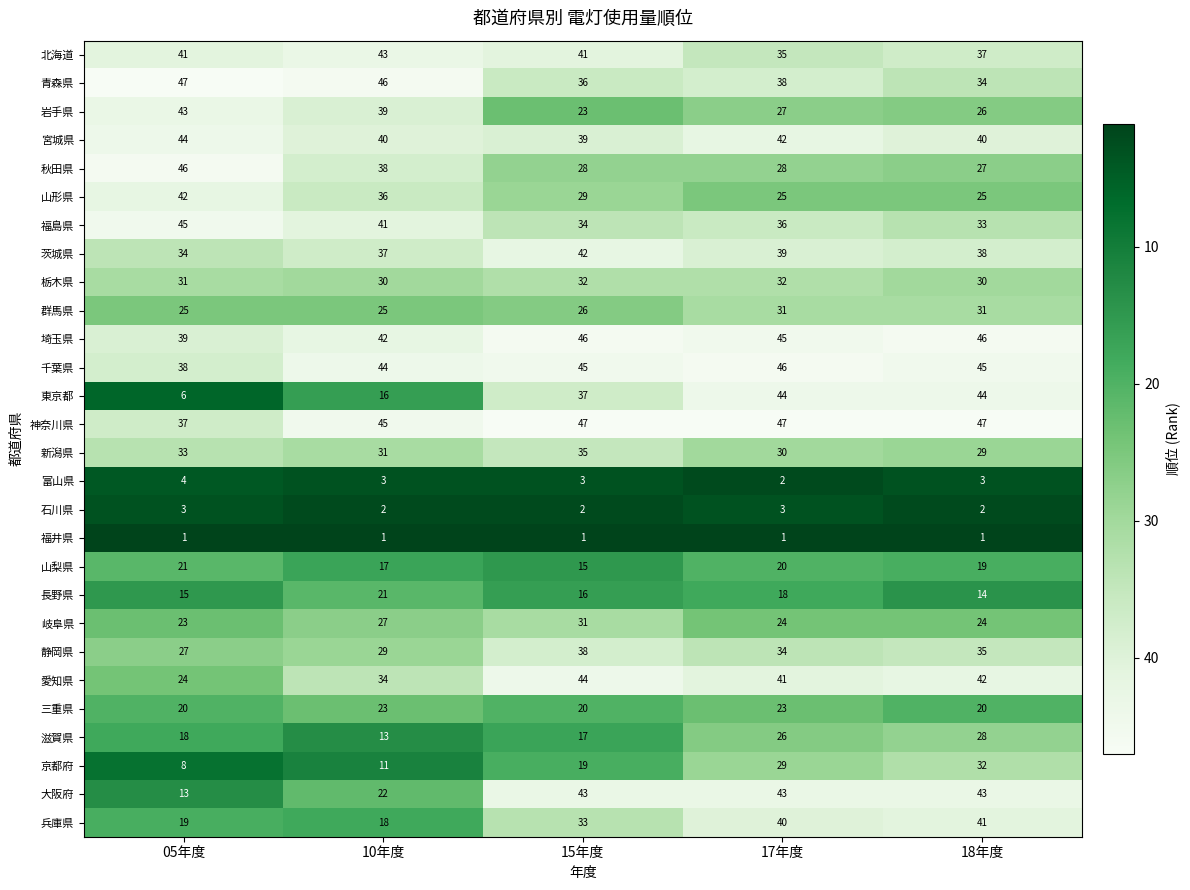

Rank the categories by 愛知県 value from highest to lowest.

15年度, 18年度, 17年度, 10年度, 05年度